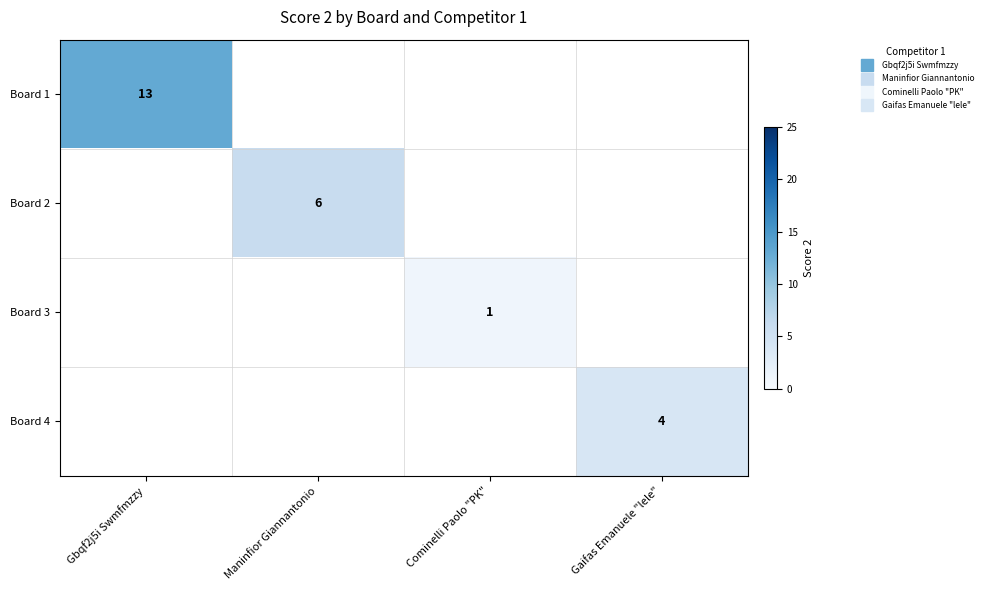

What is the maximum value for Board 1?

13.0